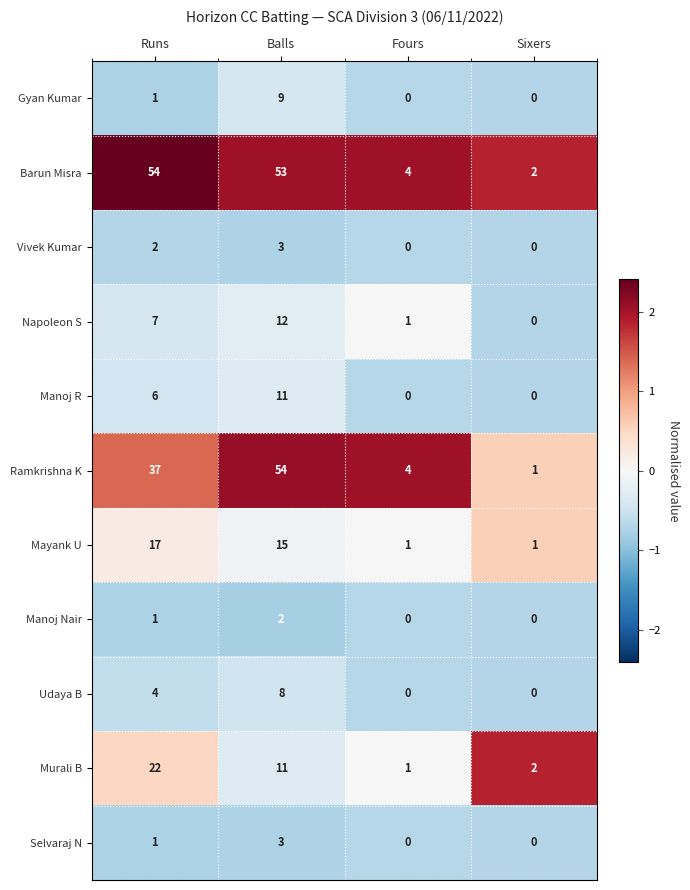

Is the value of Gyan Kumar at Balls greater than the value of Murali B at Fours?

Yes